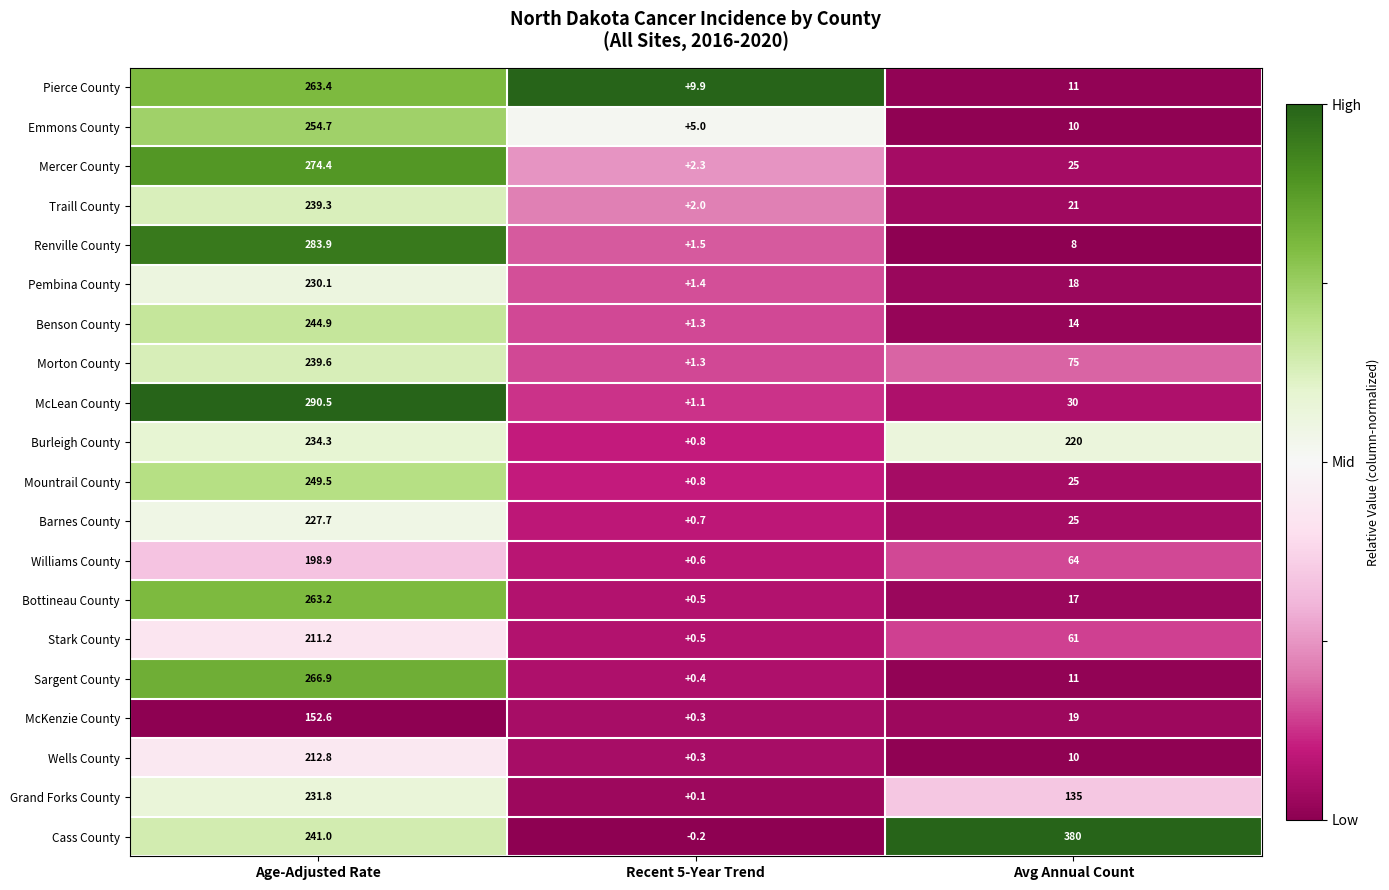

List the series in order of their peak value, lowest first.

McKenzie County, Williams County, Stark County, Wells County, Barnes County, Pembina County, Grand Forks County, Burleigh County, Traill County, Morton County, Benson County, Mountrail County, Emmons County, Bottineau County, Pierce County, Sargent County, Mercer County, Renville County, McLean County, Cass County